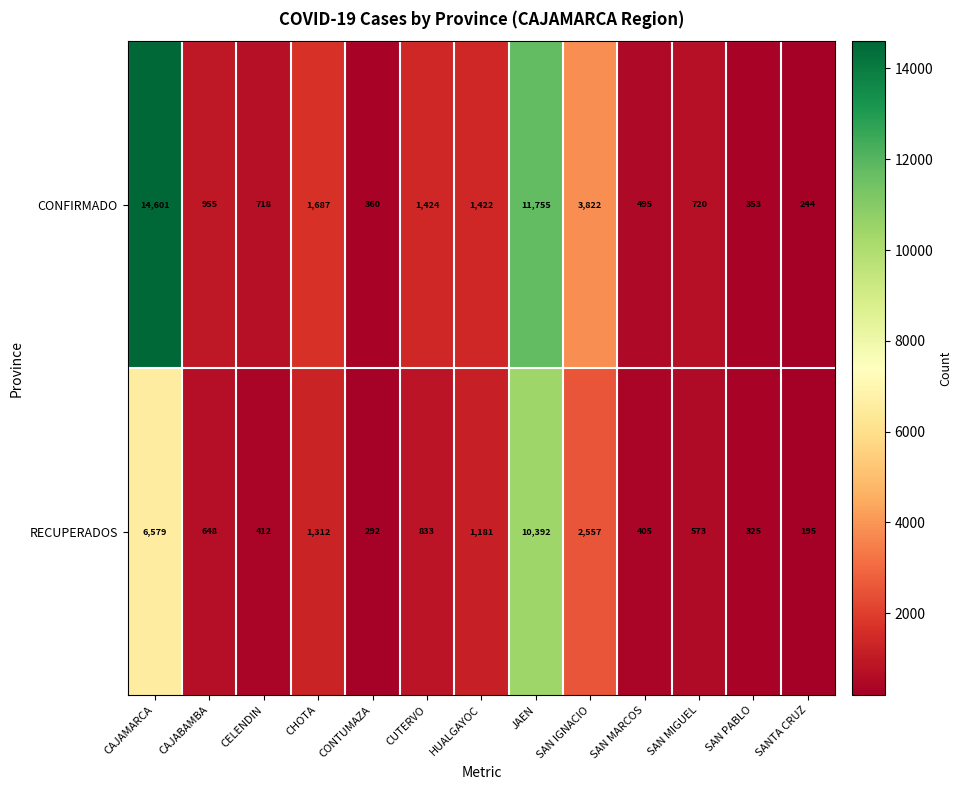

What is the average value of the CONFIRMADO series?

2966